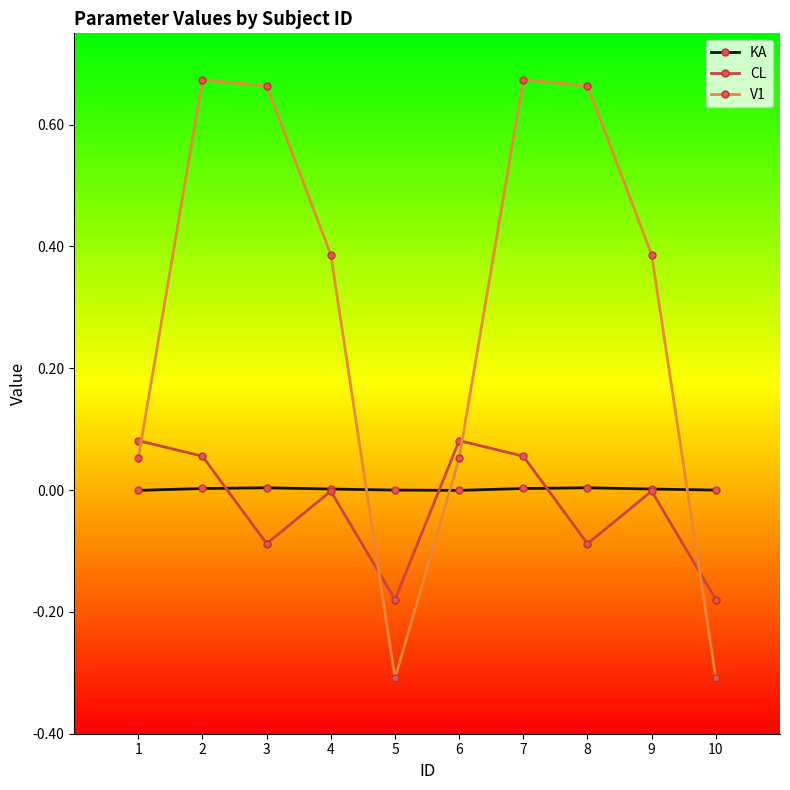

Which series has the widest spread of values?

V1